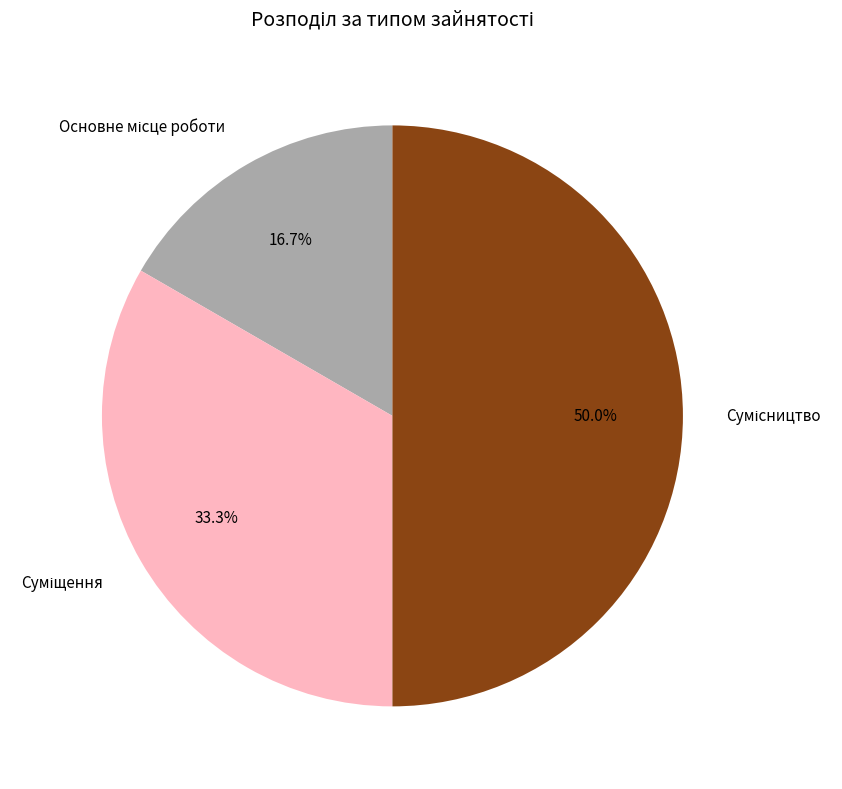

Approximately how many times larger is the value at Сумісництво compared to Суміщення?

1.5